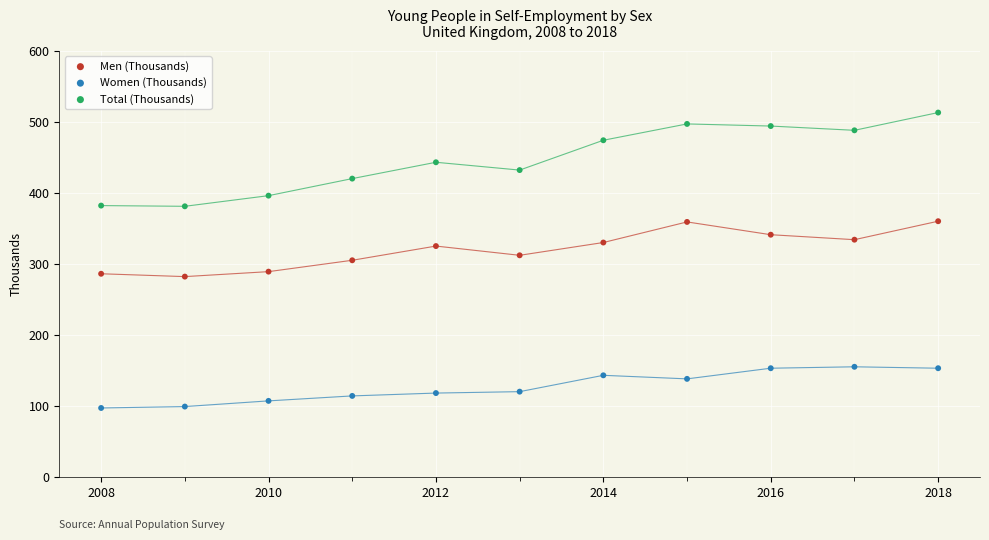

Which series contains the lowest Y value?

Women (Thousands)